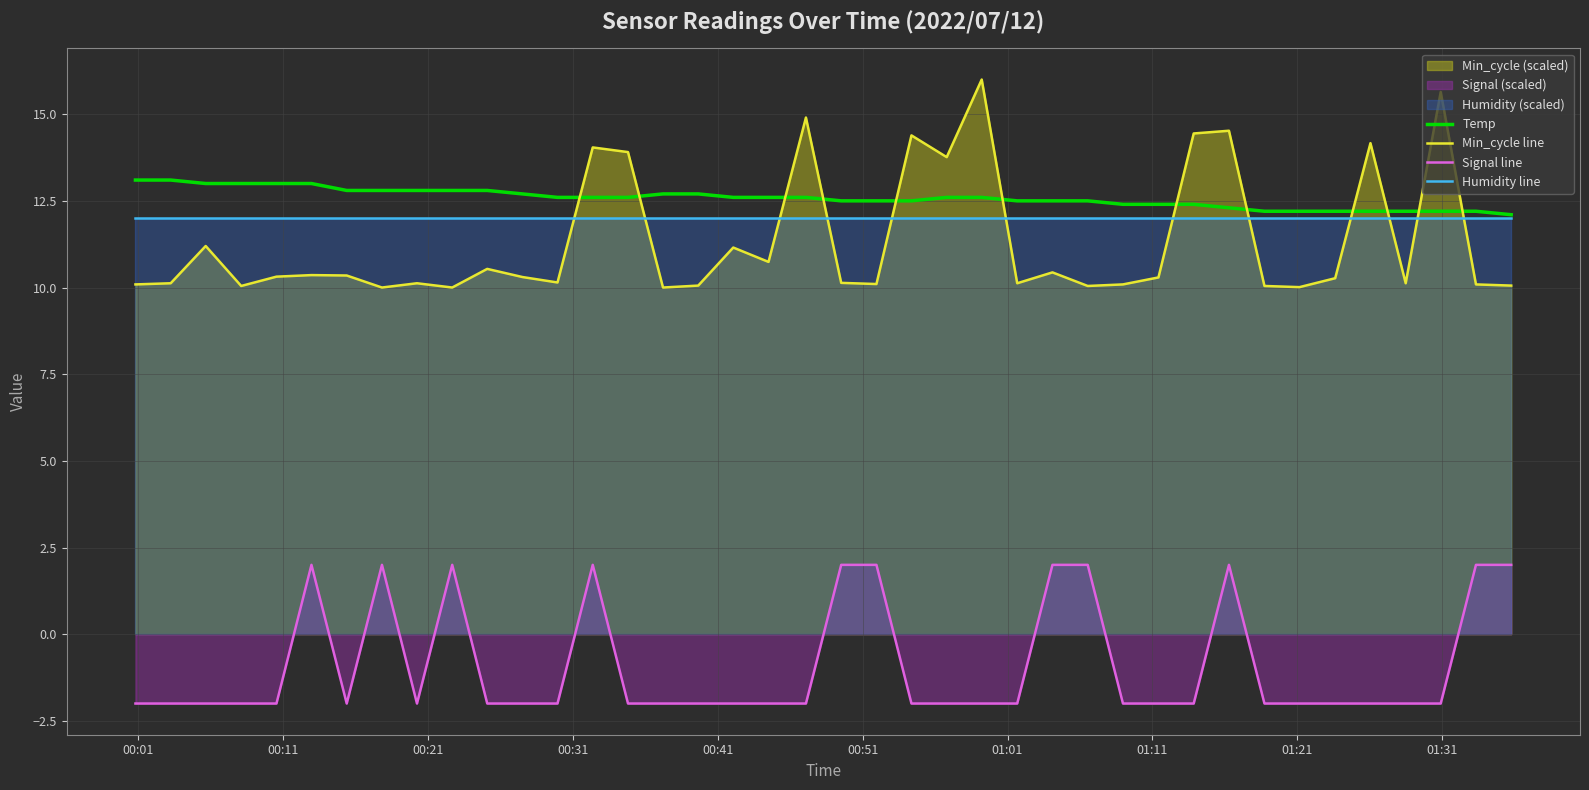

Count the number of categories in the chart.

40